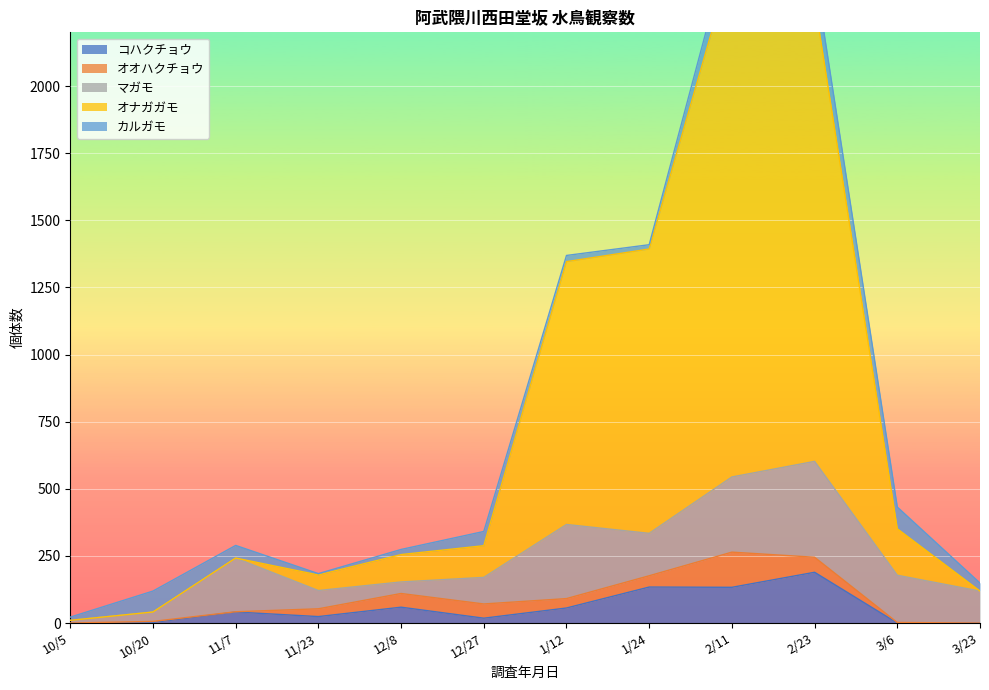

At which category does the chart reach its minimum across all series?

10/5